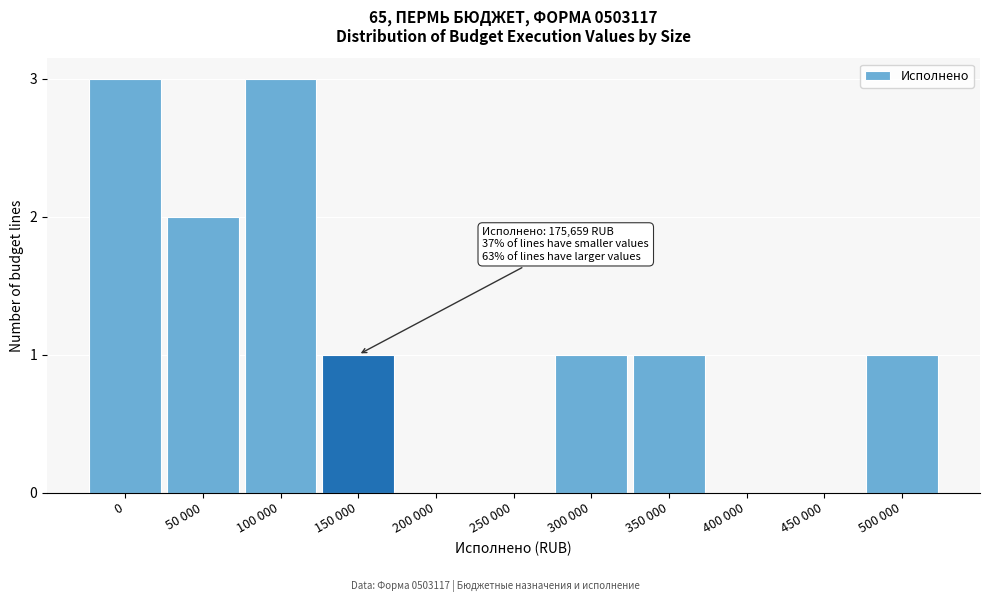

Reading left to right, extract all data points from this chart.

0=3	50 000=2	100 000=3	150 000=1	200 000=0	250 000=0	300 000=1	350 000=1	400 000=0	450 000=0	500 000=1